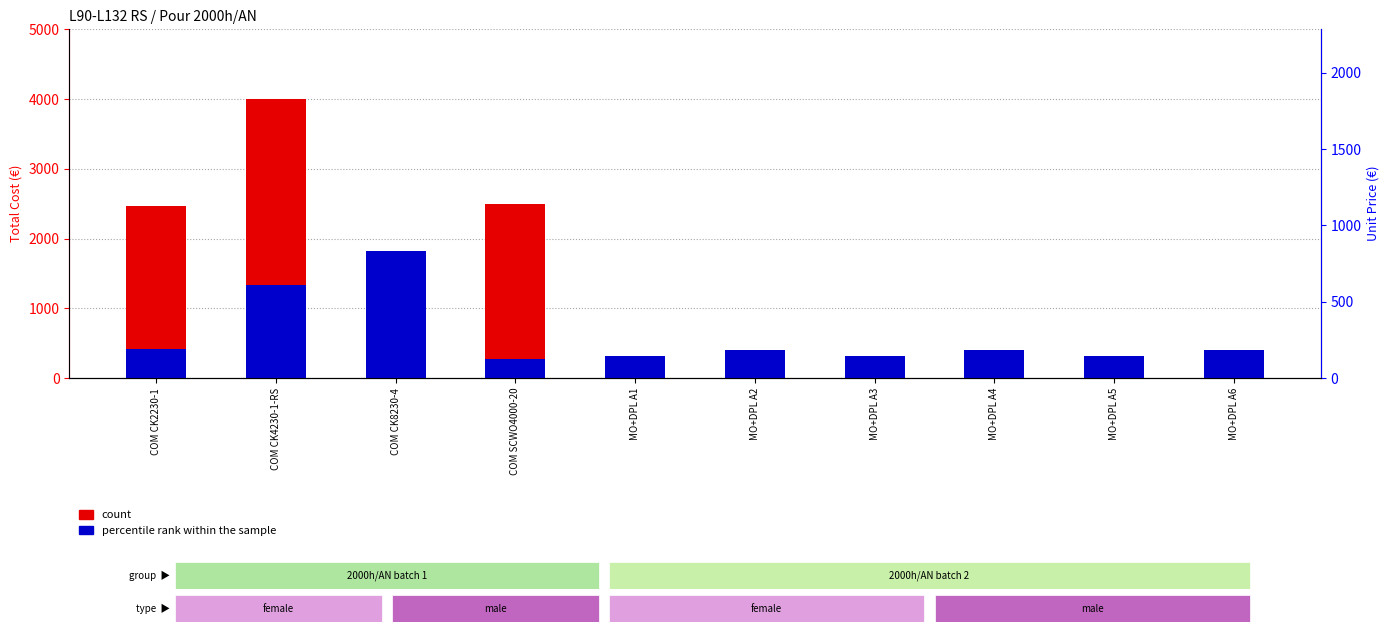

List the series in order of their overall mean, highest first.

count, percentile rank within the sample